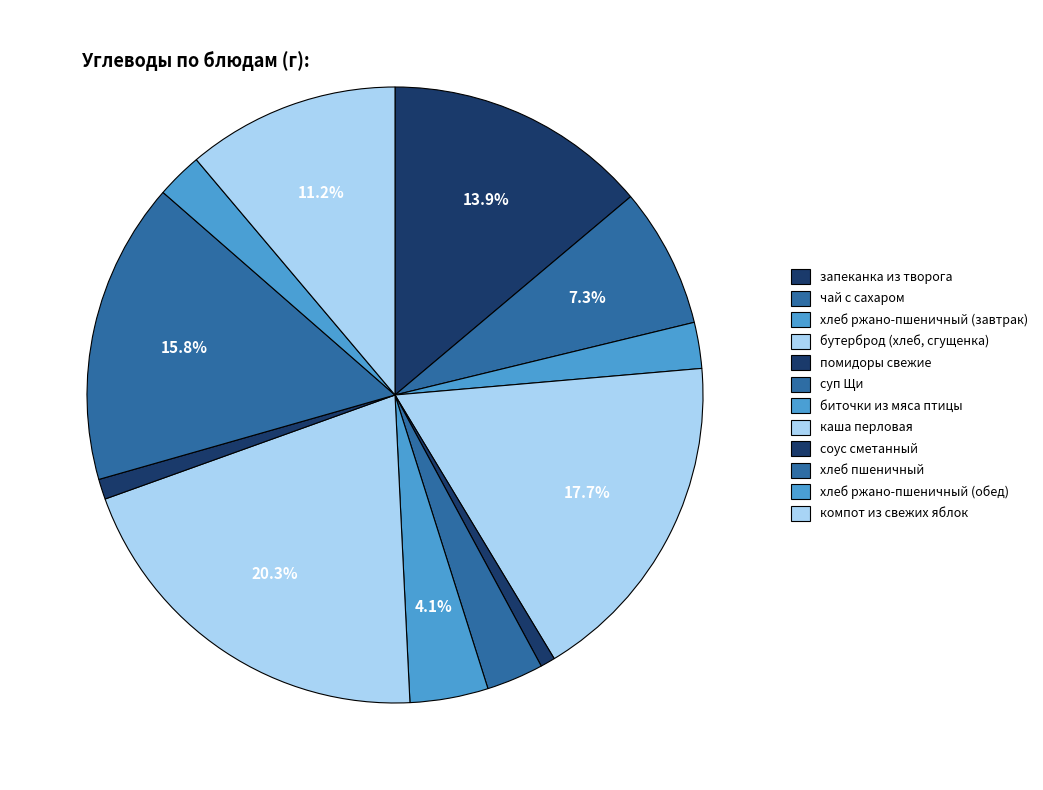

What is the total percentage of хлеб ржано-пшеничный (обед) and помидоры свежие?

3.2%